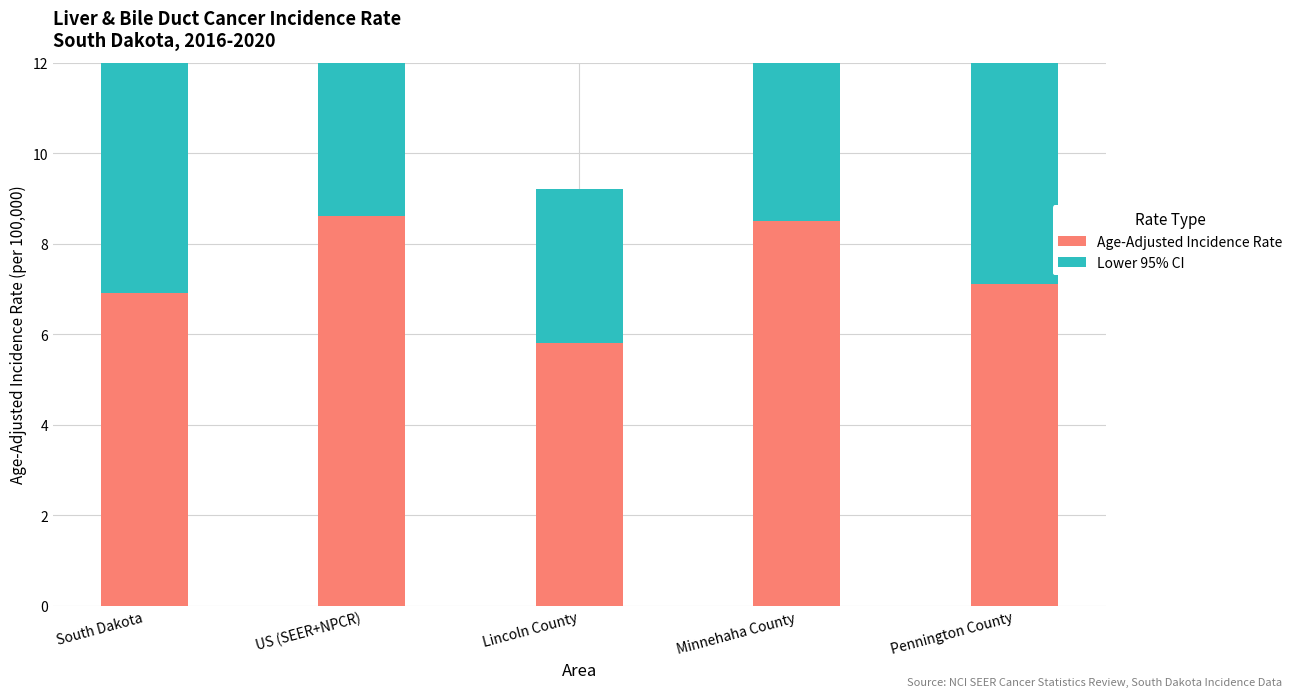

What is the greatest value displayed?

8.6